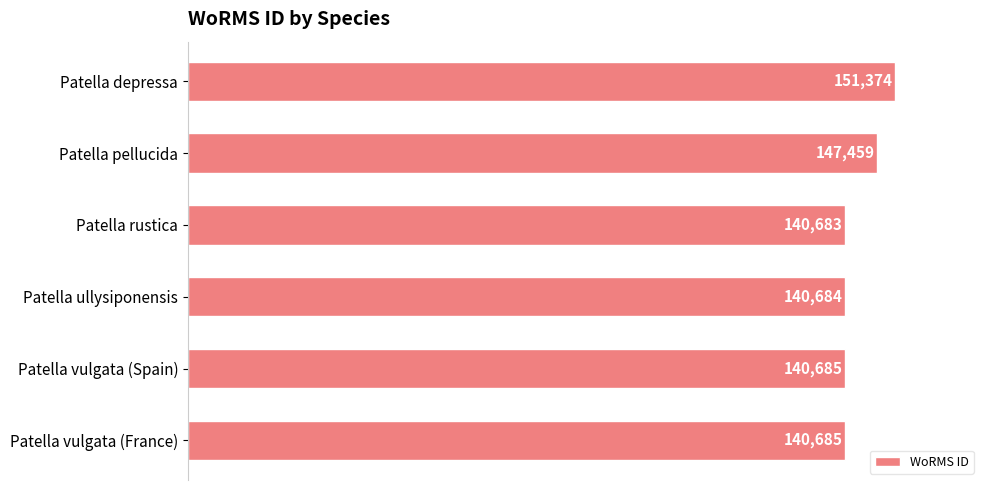

At which label is the value closest to 146028?

Patella pellucida